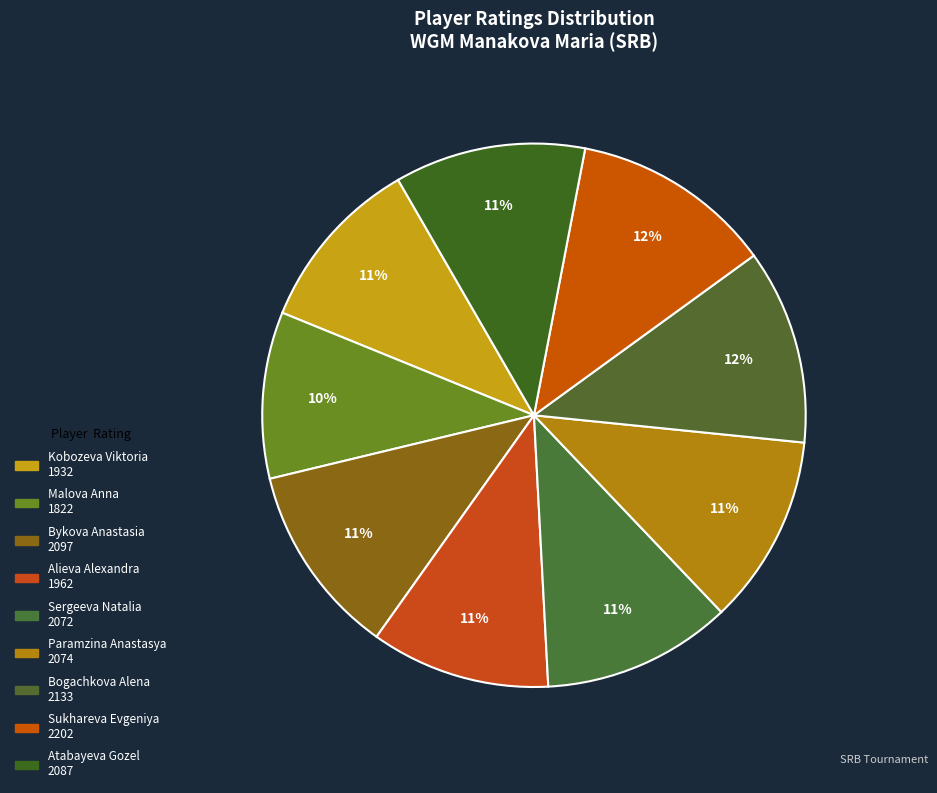

How many slices are in this pie chart?

9